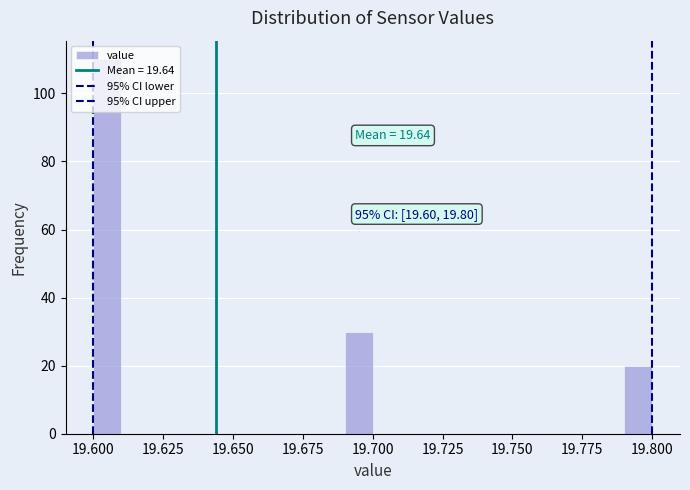

Read against the x-axis, roughly where is the centre of the tallest bar?

19.605